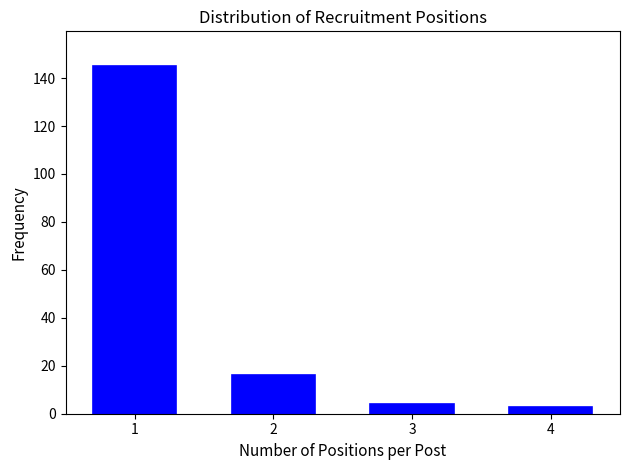

Reading left to right, list all the values displayed in this chart.

145	16	4	3